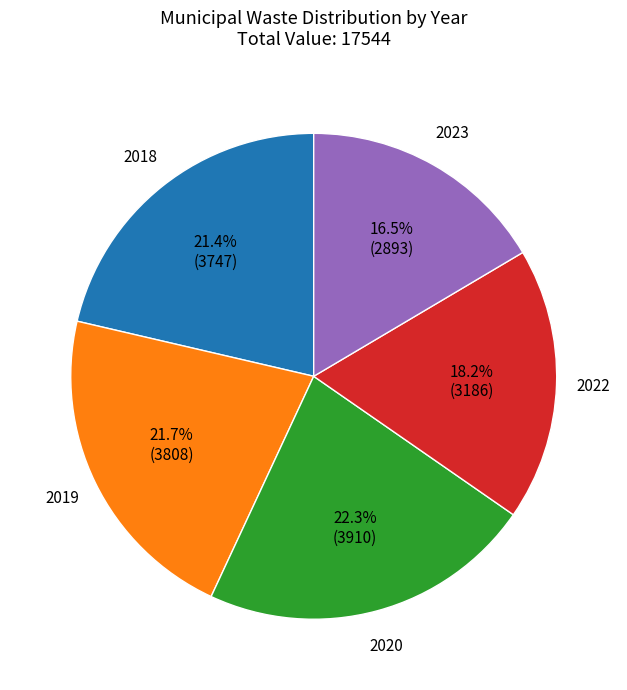

Which has a higher value, 2023 or 2018?

2018